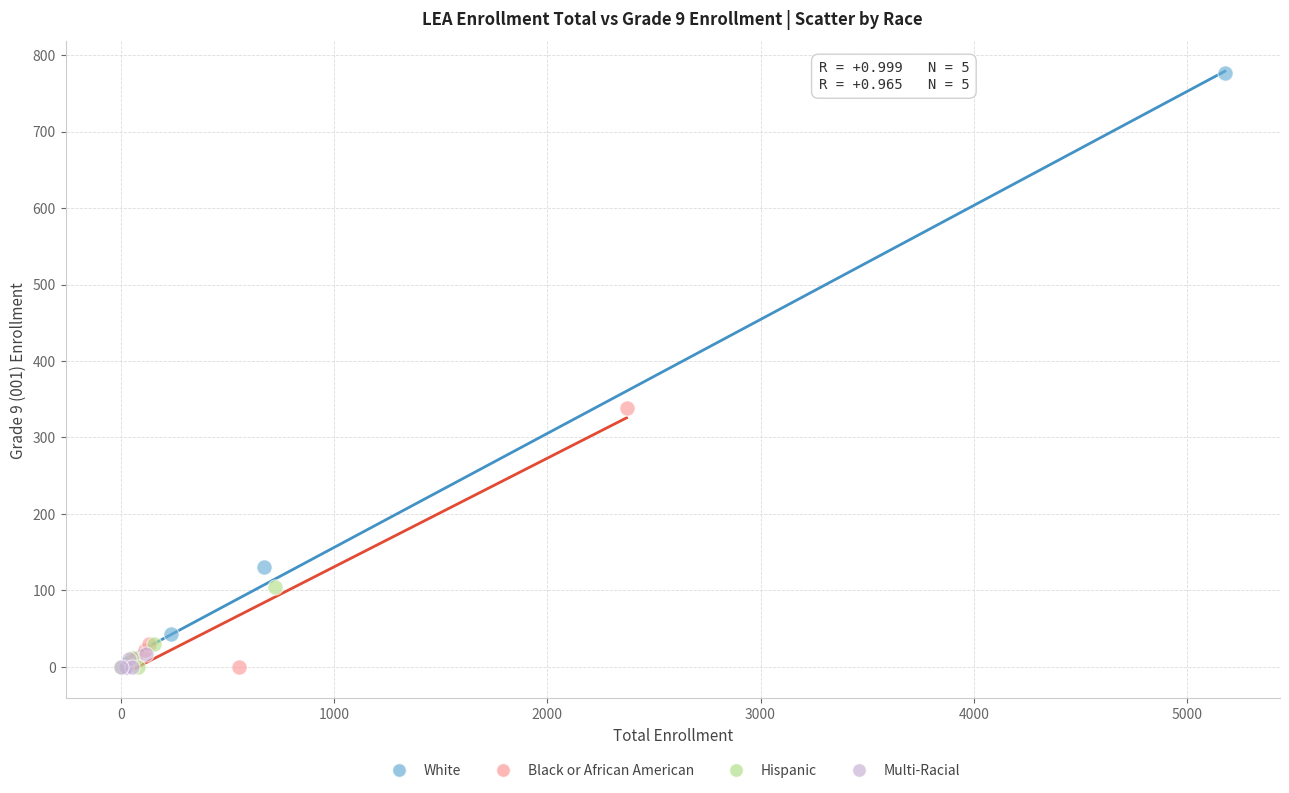

Which series contains the highest Y value?

White